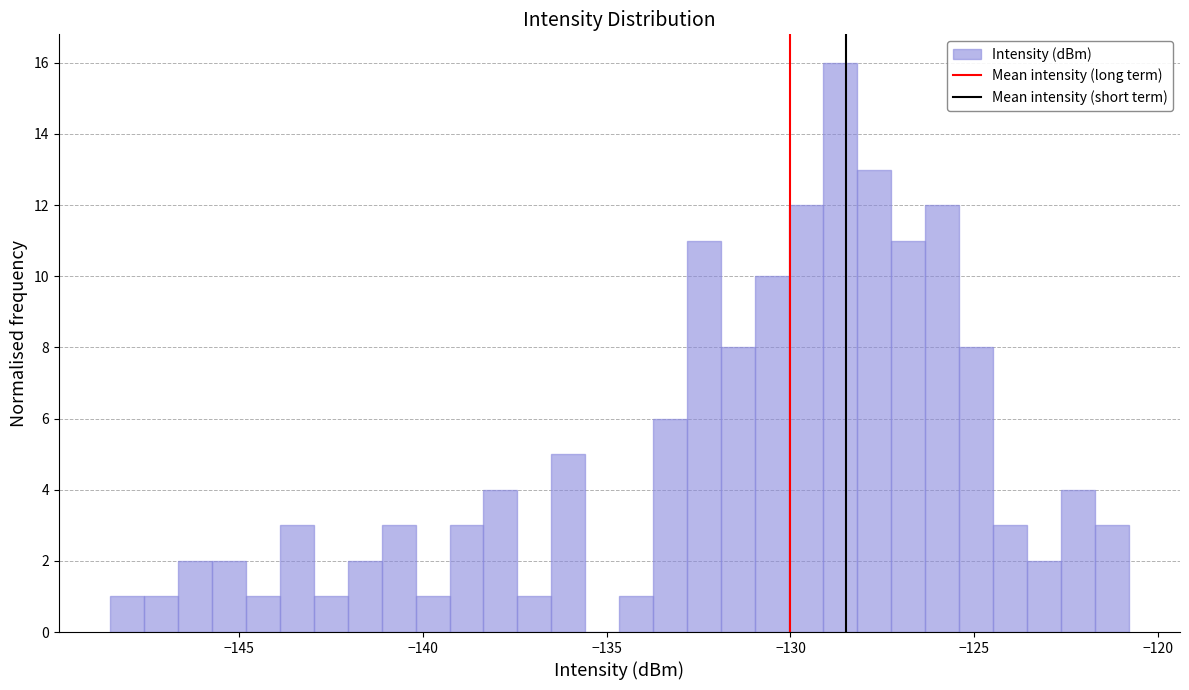

Around what value on the x-axis is the tallest bar? Give the approximate position of its centre, as read against the axis.

-128.5